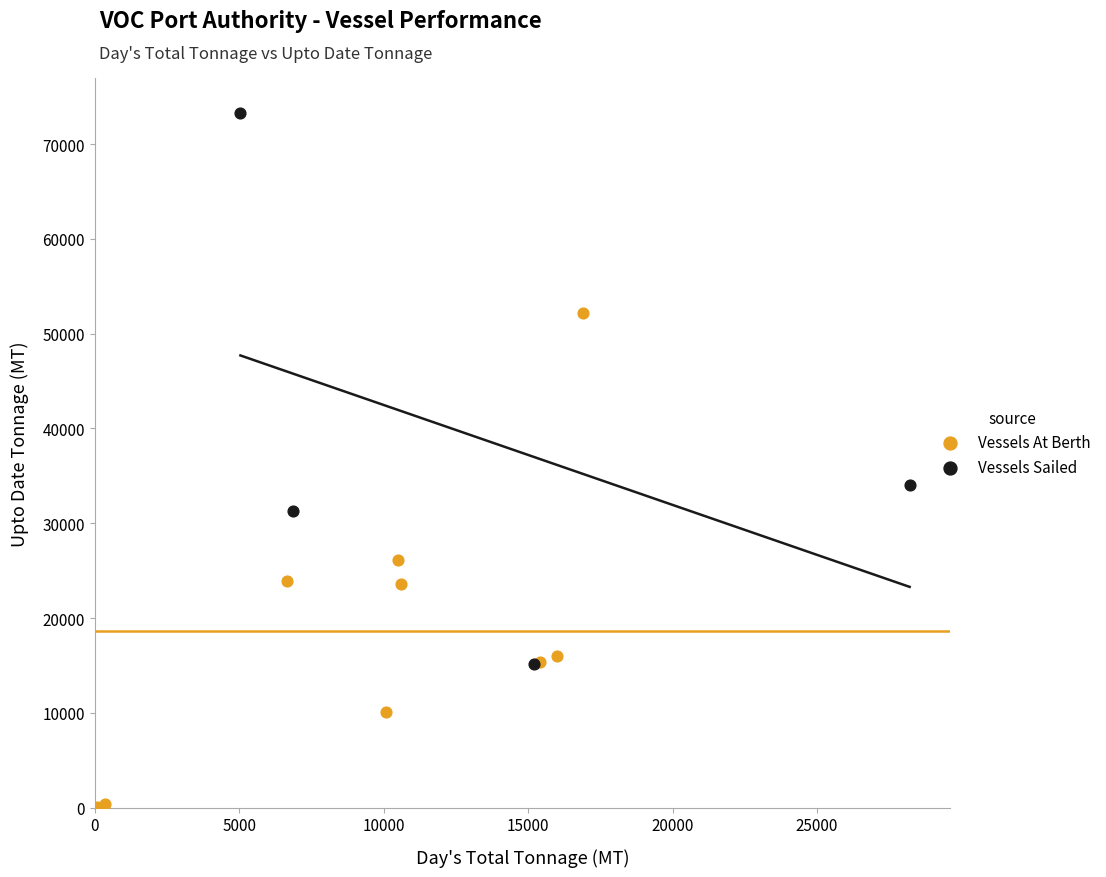

Which series reaches the minimum Y coordinate?

Vessels At Berth